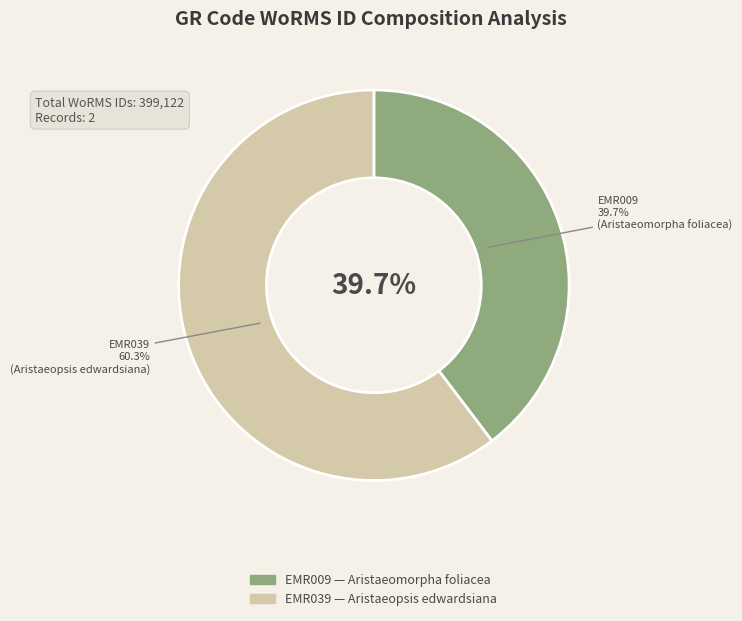

Between EMR009 and EMR039, which is larger?

EMR039